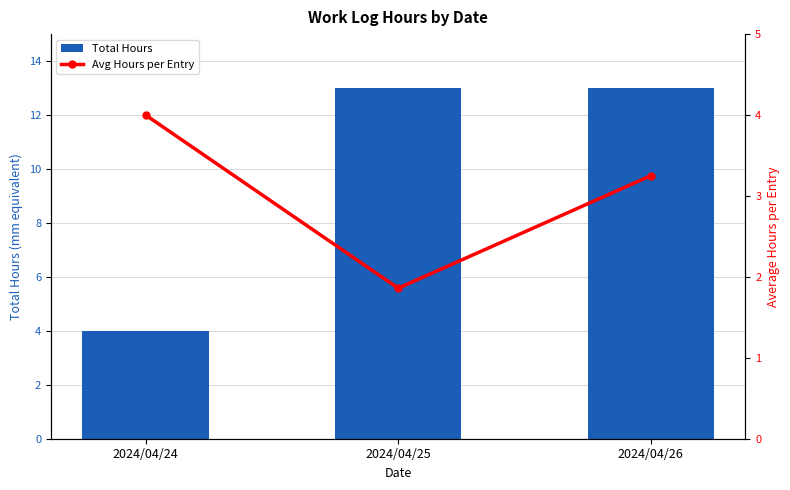

Which category has the highest value in the Total Hours series?

2024/04/25